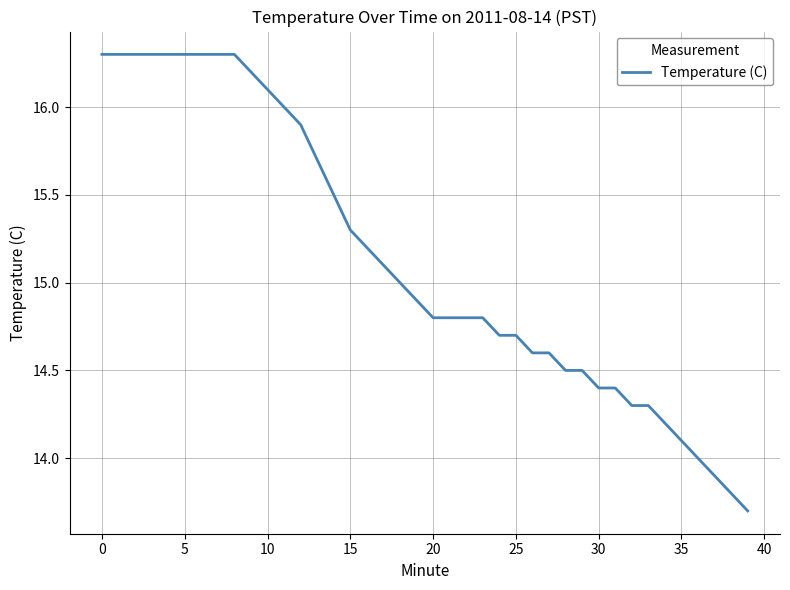

What is the maximum value shown in the chart?

16.3